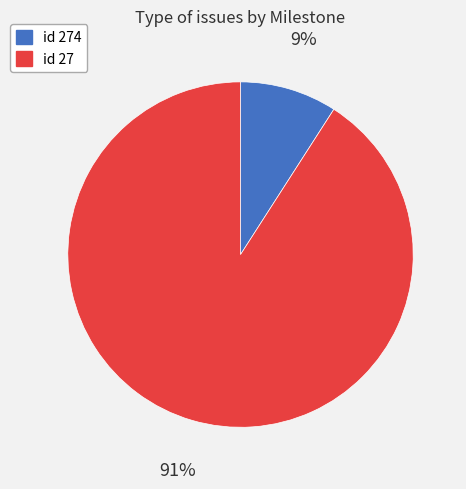

To the nearest percent, what is the combined percentage of id 27 and id 274?

100%